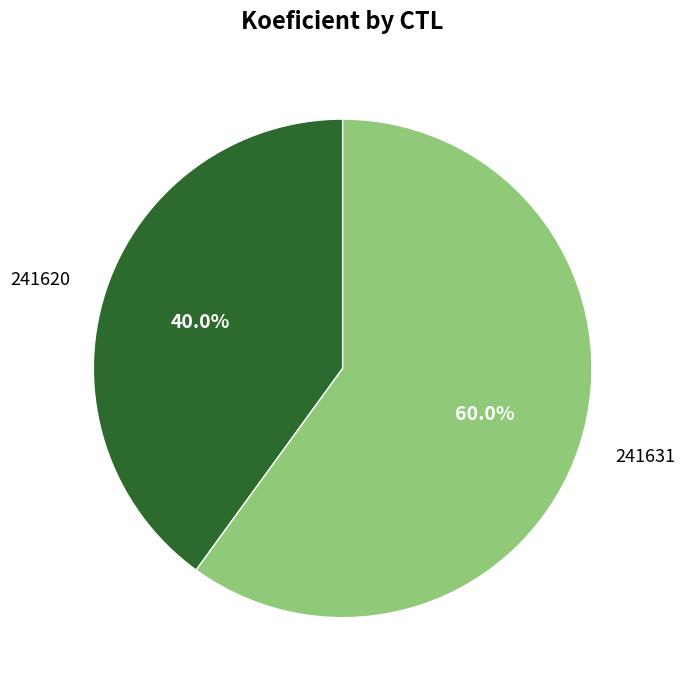

Which category has the biggest portion of the pie?

241631